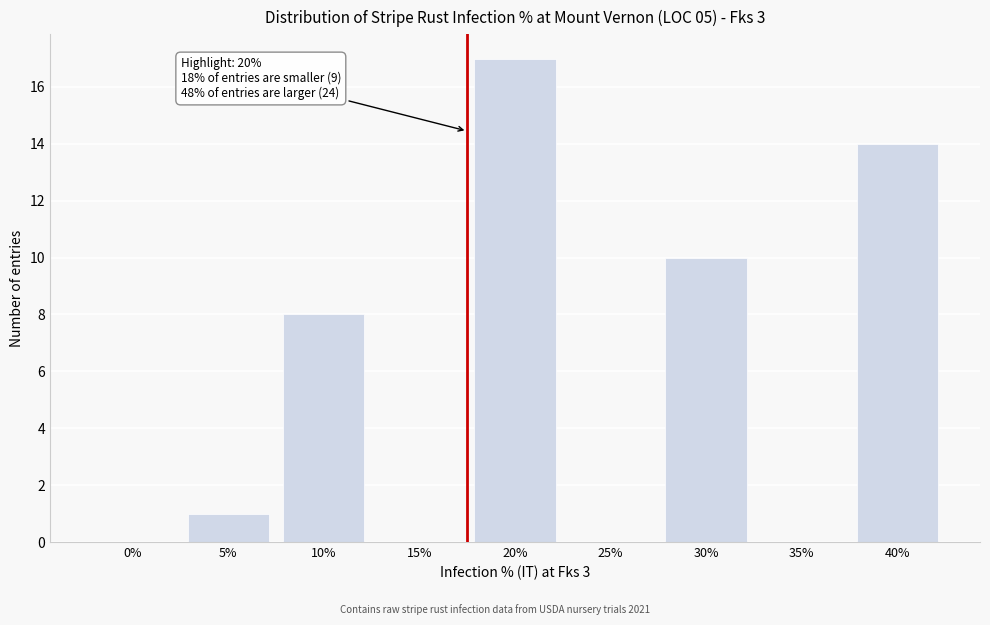

Reading left to right, what are all the values shown in this chart?

0%=0	5%=1	10%=8	15%=0	20%=17	25%=0	30%=10	35%=0	40%=14